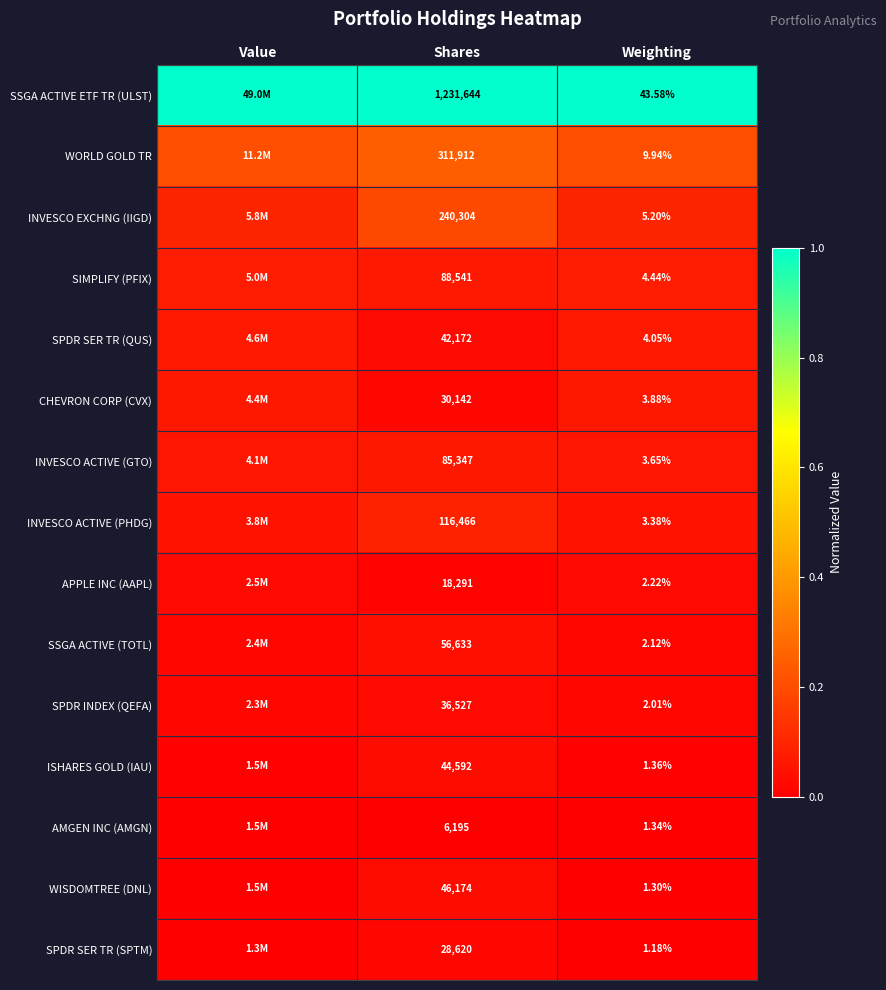

At Weighting, list the series in order from largest to smallest.

SSGA ACTIVE ETF TR (ULST), WORLD GOLD TR, INVESCO EXCHNG (IIGD), SIMPLIFY (PFIX), SPDR SER TR (QUS), CHEVRON CORP (CVX), INVESCO ACTIVE (GTO), INVESCO ACTIVE (PHDG), APPLE INC (AAPL), SSGA ACTIVE (TOTL), SPDR INDEX (QEFA), ISHARES GOLD (IAU), AMGEN INC (AMGN), WISDOMTREE (DNL), SPDR SER TR (SPTM)